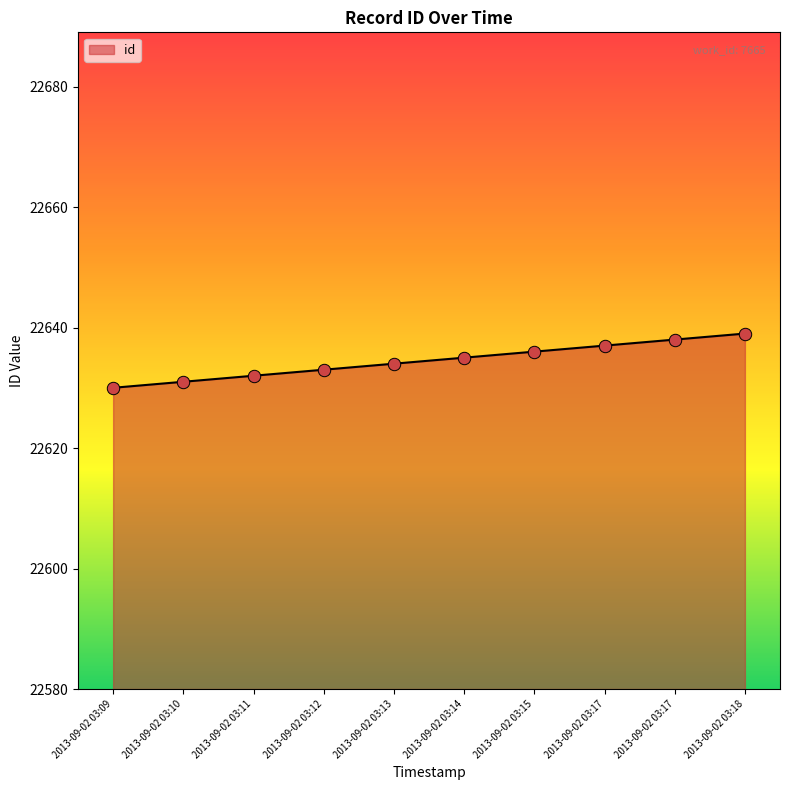

Approximately how many times larger is the value at 2013-09-02 03:17 compared to 2013-09-02 03:14?

1.0